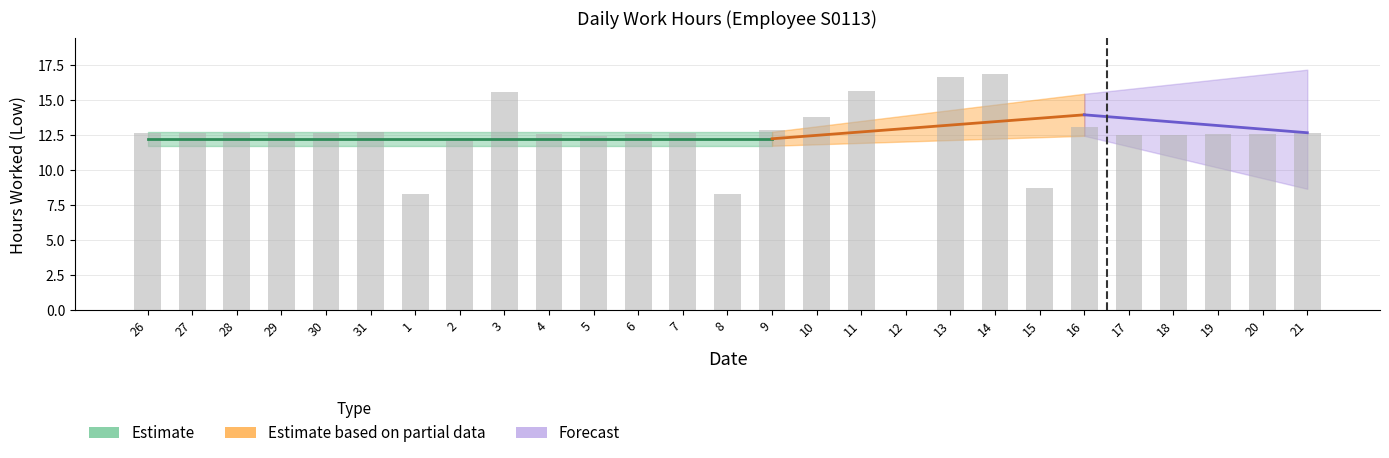

How many values are above zero?

26